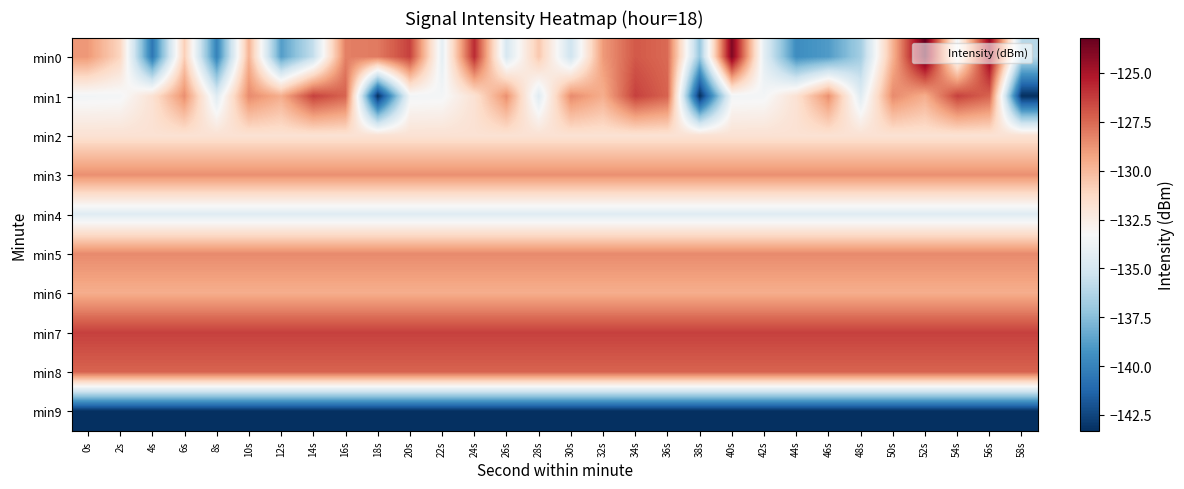

Which has a higher value, 30s or 4s?

30s